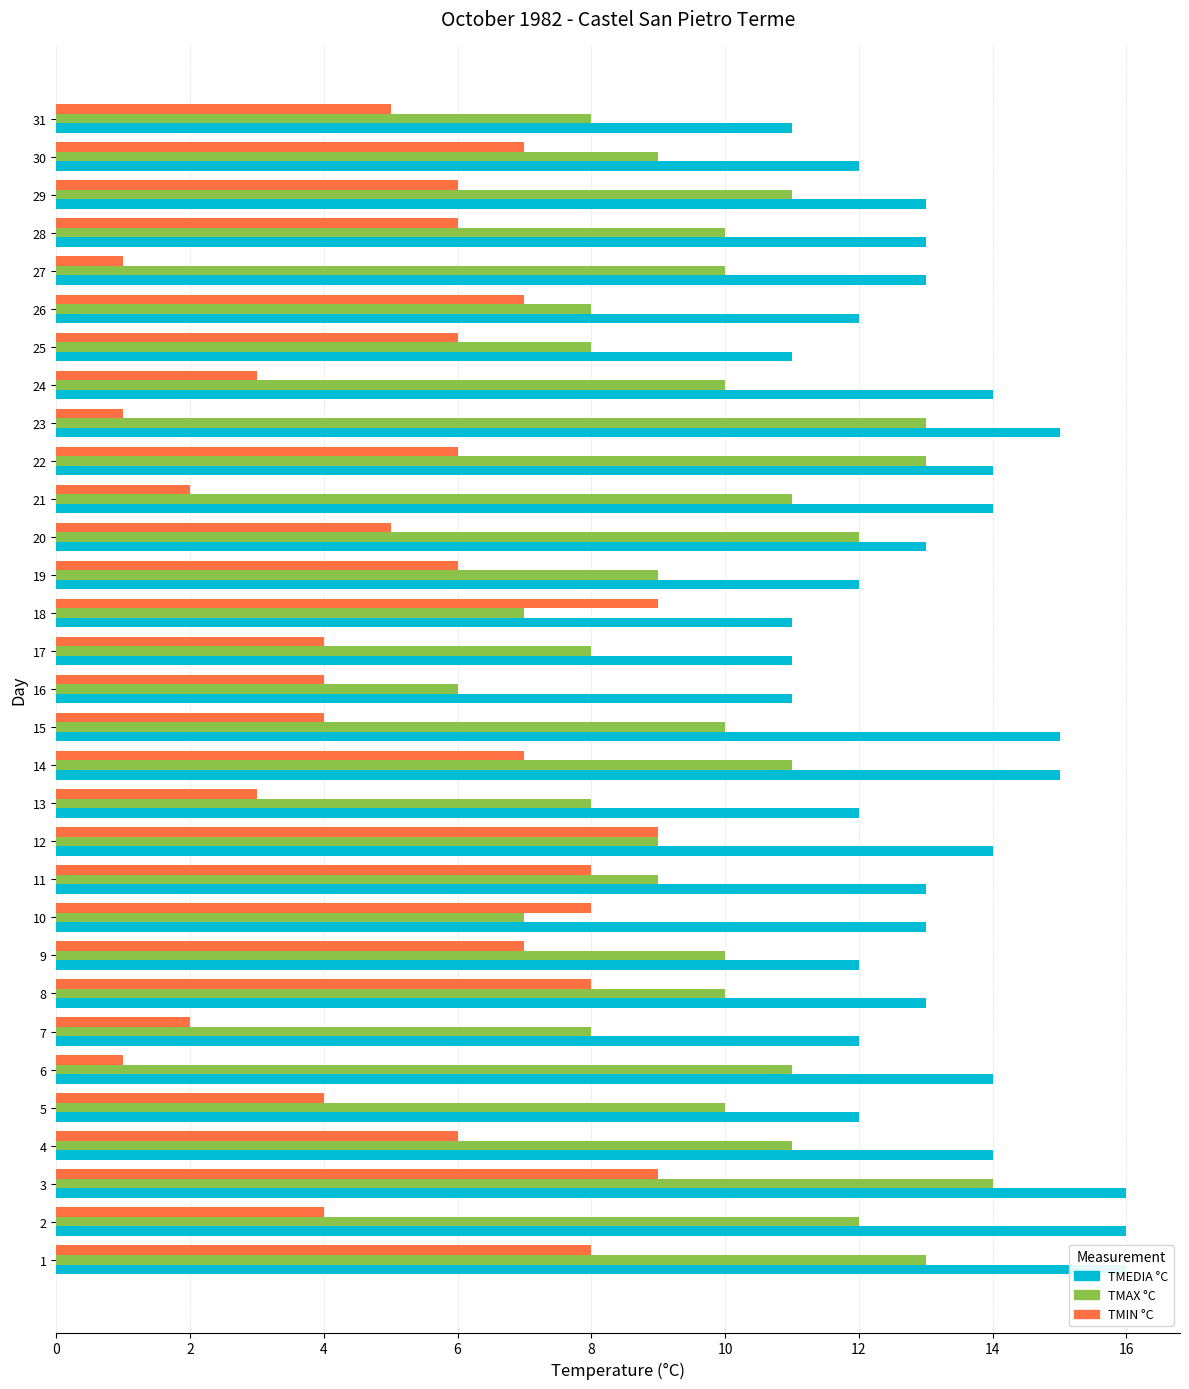

Count the TMIN °C values in the range 4 to 7.

17